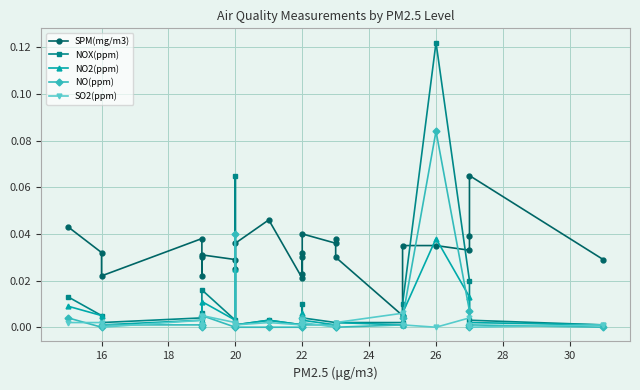

In NO2(ppm), how many points are lower than both neighbors (excluding endpoints)?

7